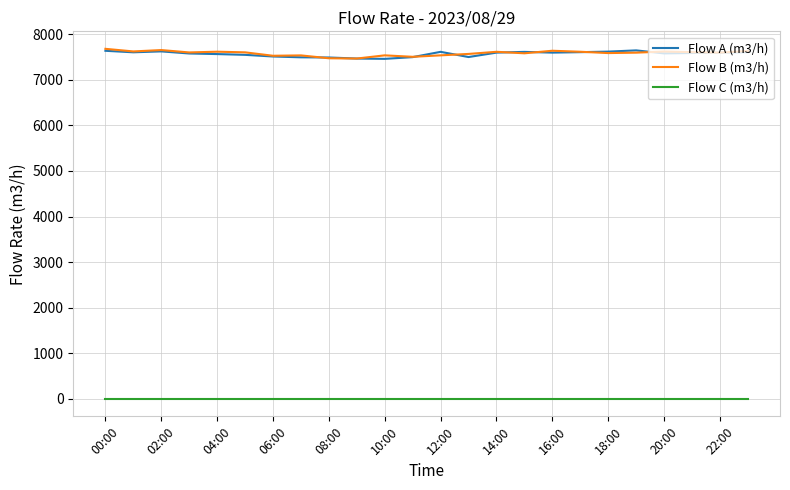

What is the maximum value shown in the chart?

7679